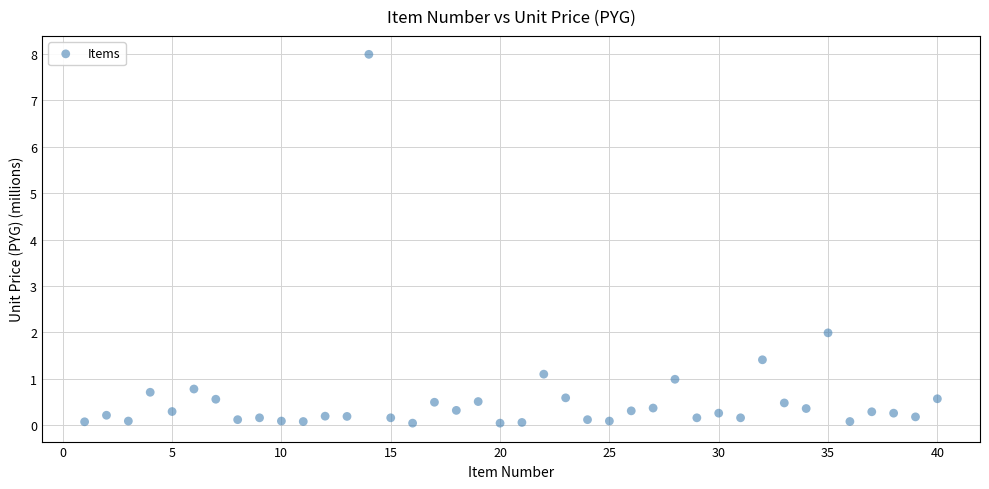

What Y value in the scatter plot is closest to 4?

2.0